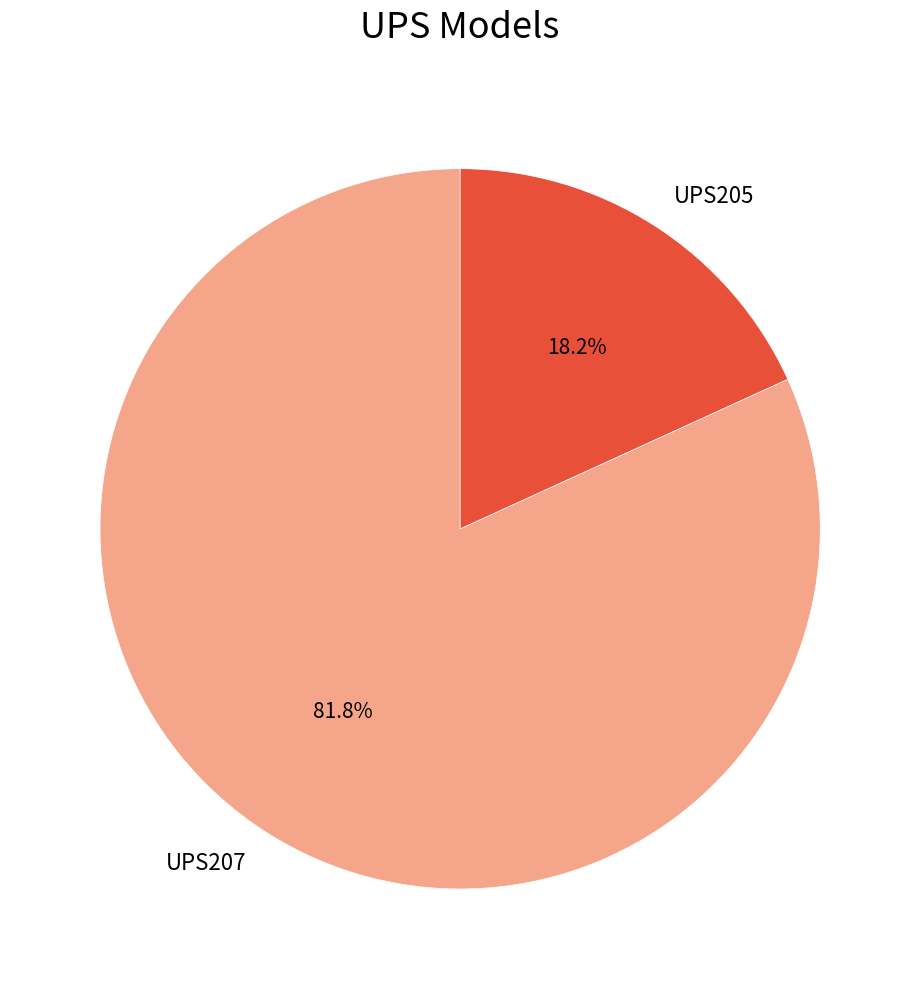

What percentage is the UPS205 slice, to the nearest percent?

18%